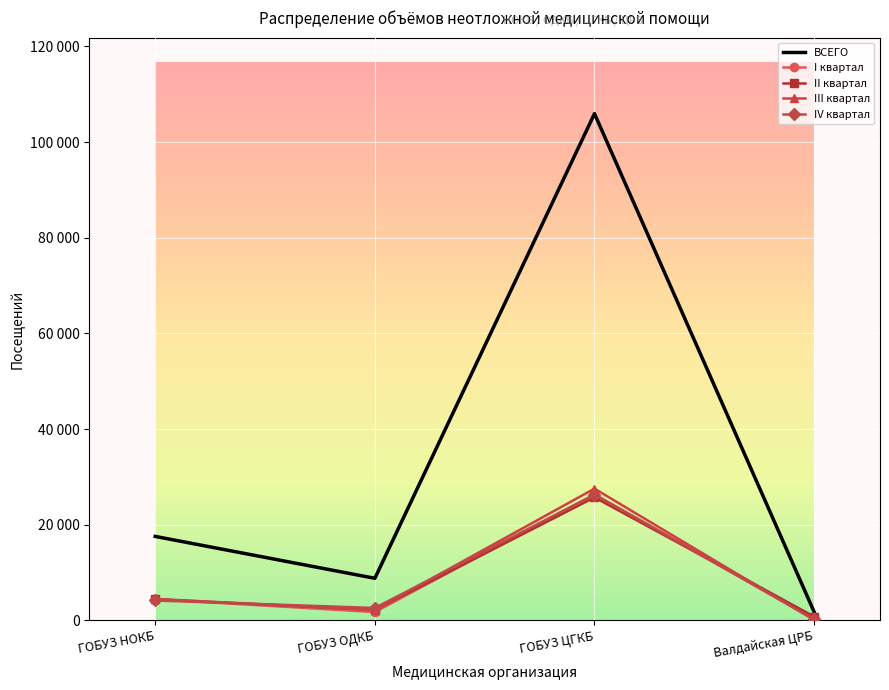

What is the minimum value for II квартал?

823